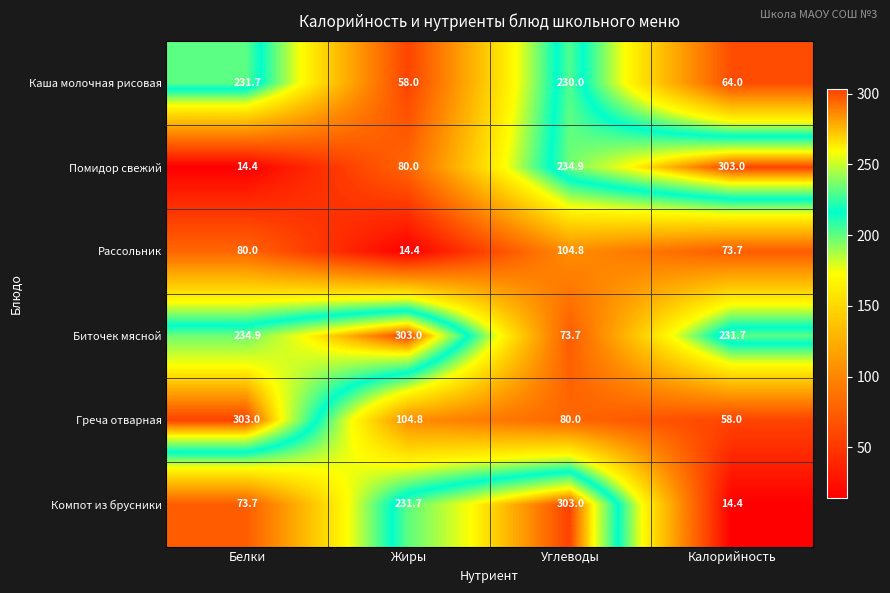

What is the spread (max minus min) of values at Жиры?

288.6